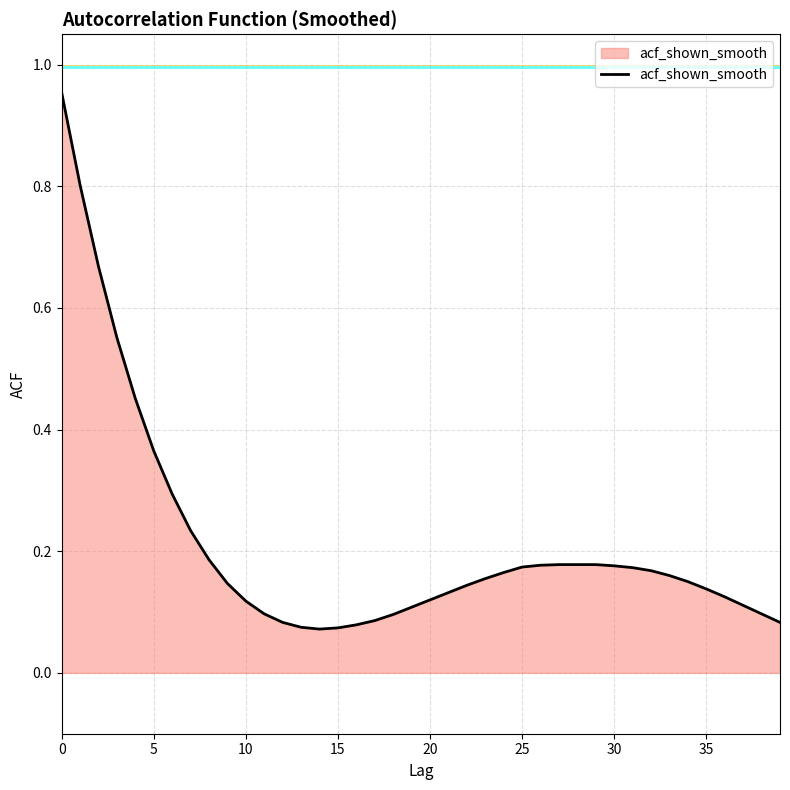

What is the difference between the maximum and minimum values?

0.9